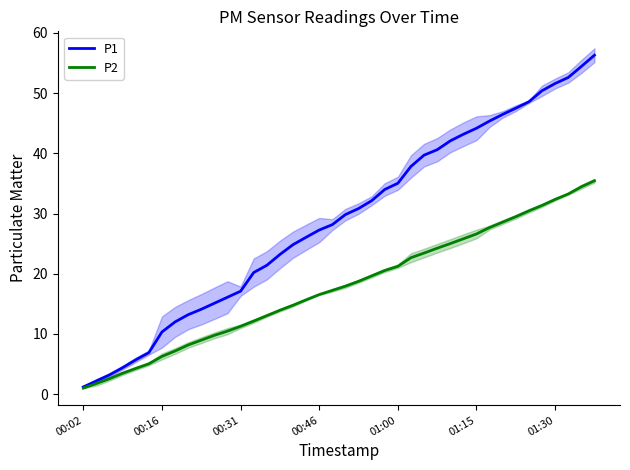

True or false: P1 and P2 intersect in this chart.

False